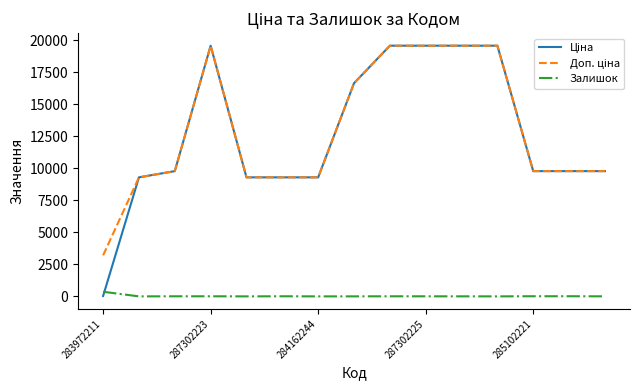

What is the difference between the maximum and second lowest values in the Залишок series?

360.0